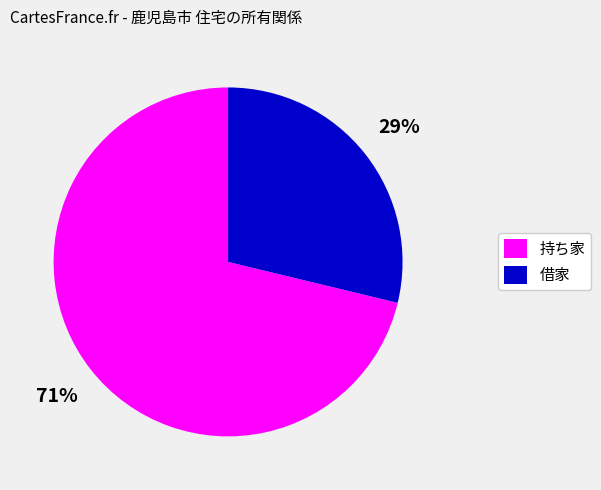

True or false: 持ち家 accounts for 71% of the total.

True